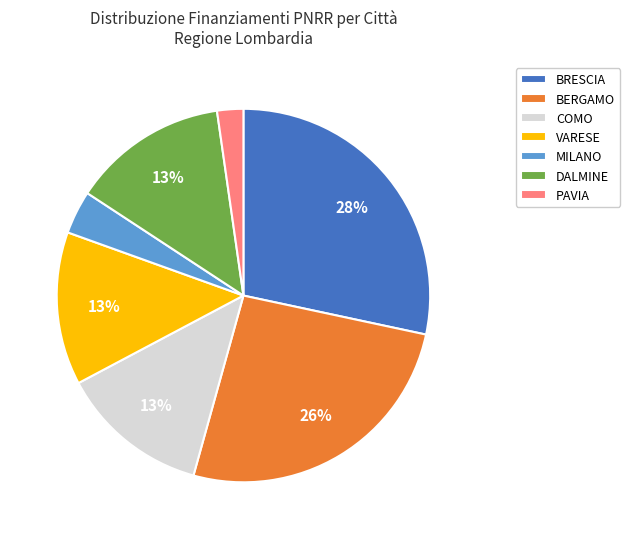

Is BERGAMO the majority of the pie?

No